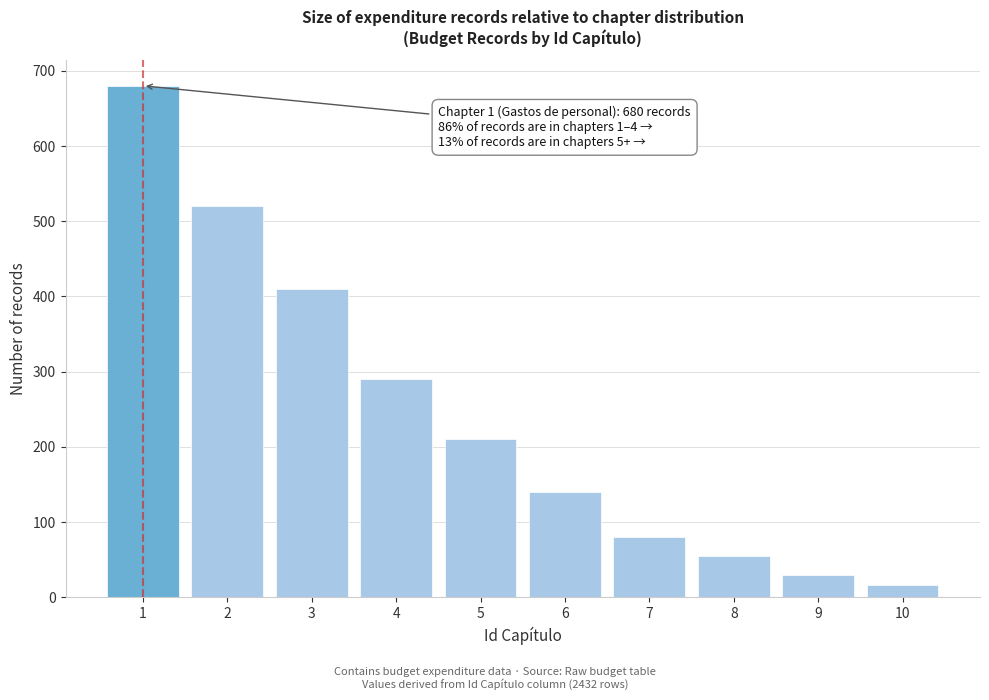

Reading left to right, transcribe all the data shown in this chart.

1=680	2=520	3=410	4=290	5=210	6=140	7=80	8=55	9=30	10=17